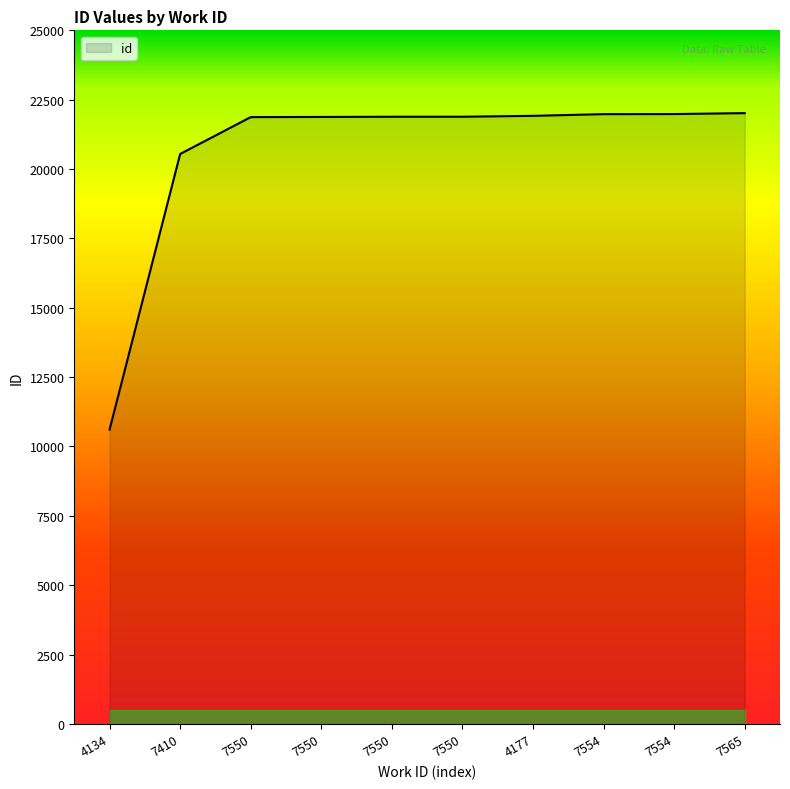

What is the sum of all values?

206569